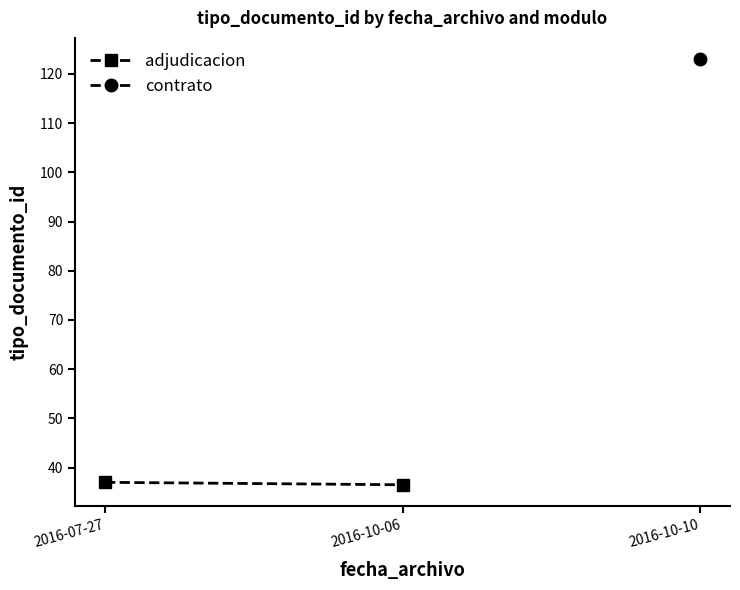

The value at 2016-10-06 is 36.5. True or false?

True